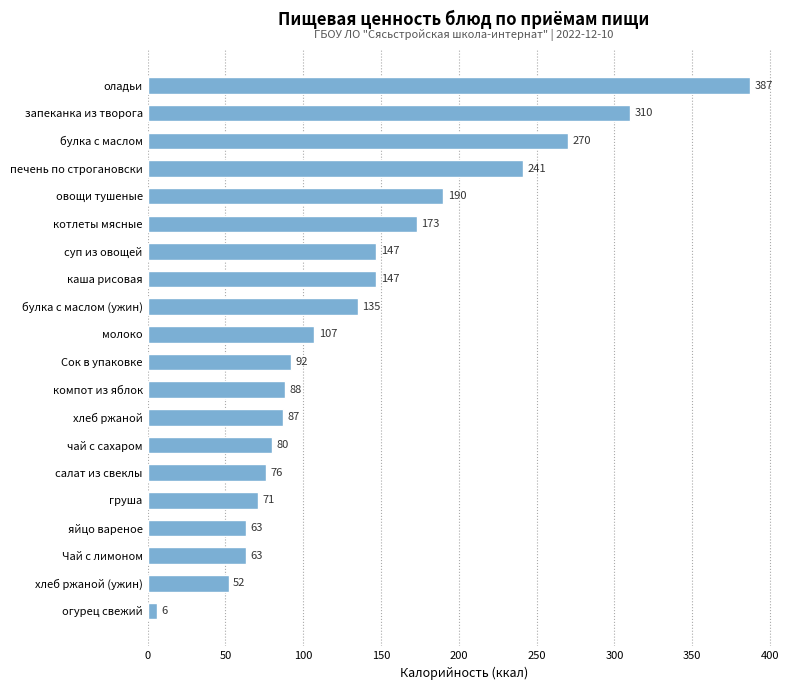

What is the maximum value shown in the chart?

387